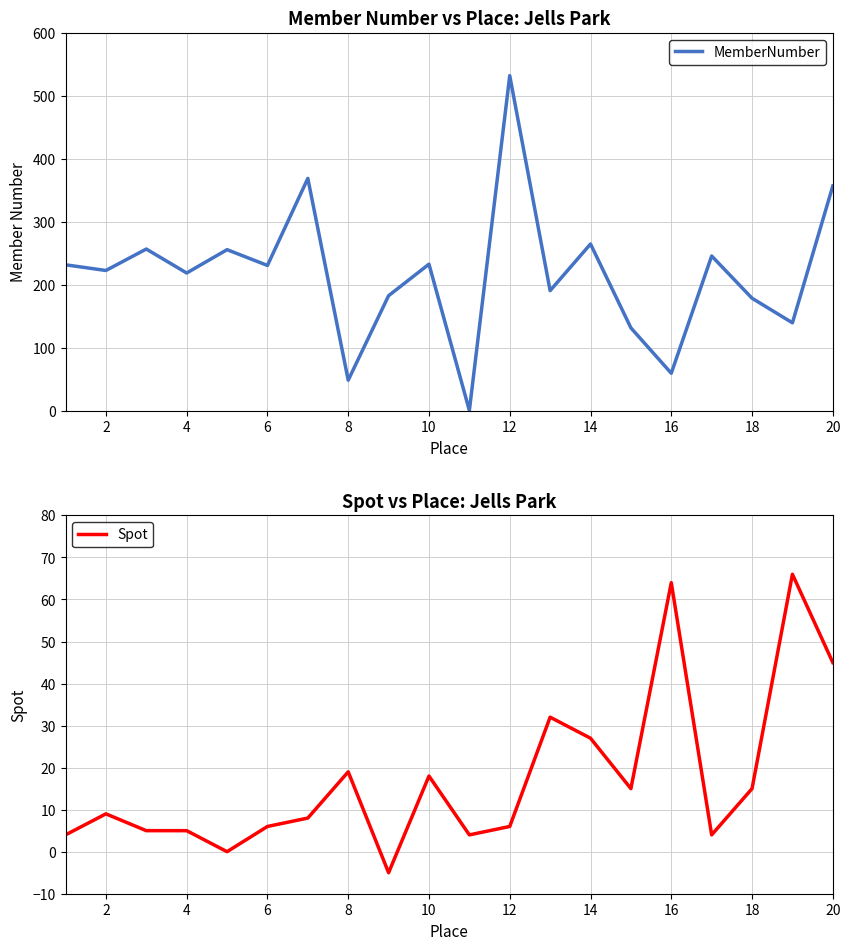

How many data points in MemberNumber are less than 231?

10